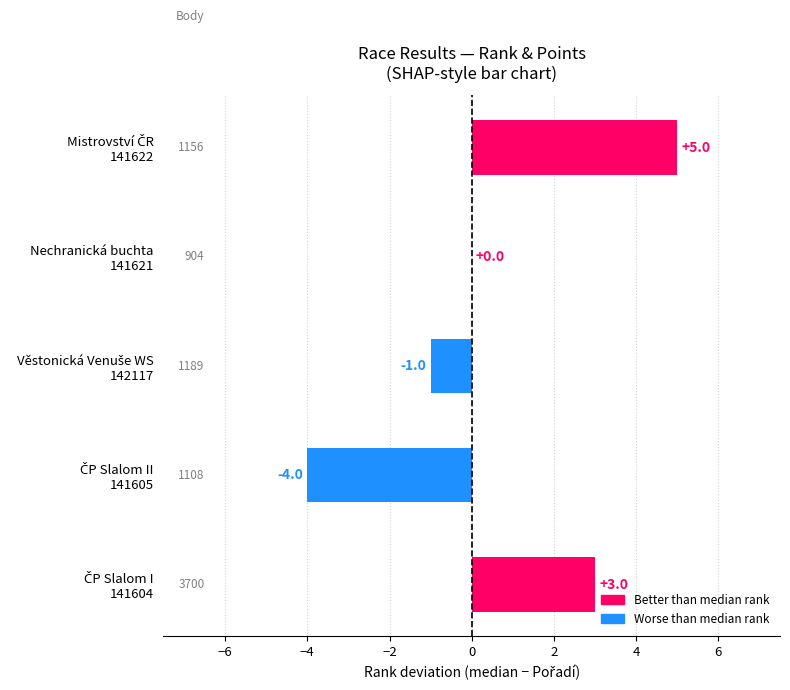

How many categories are shown in the chart?

5